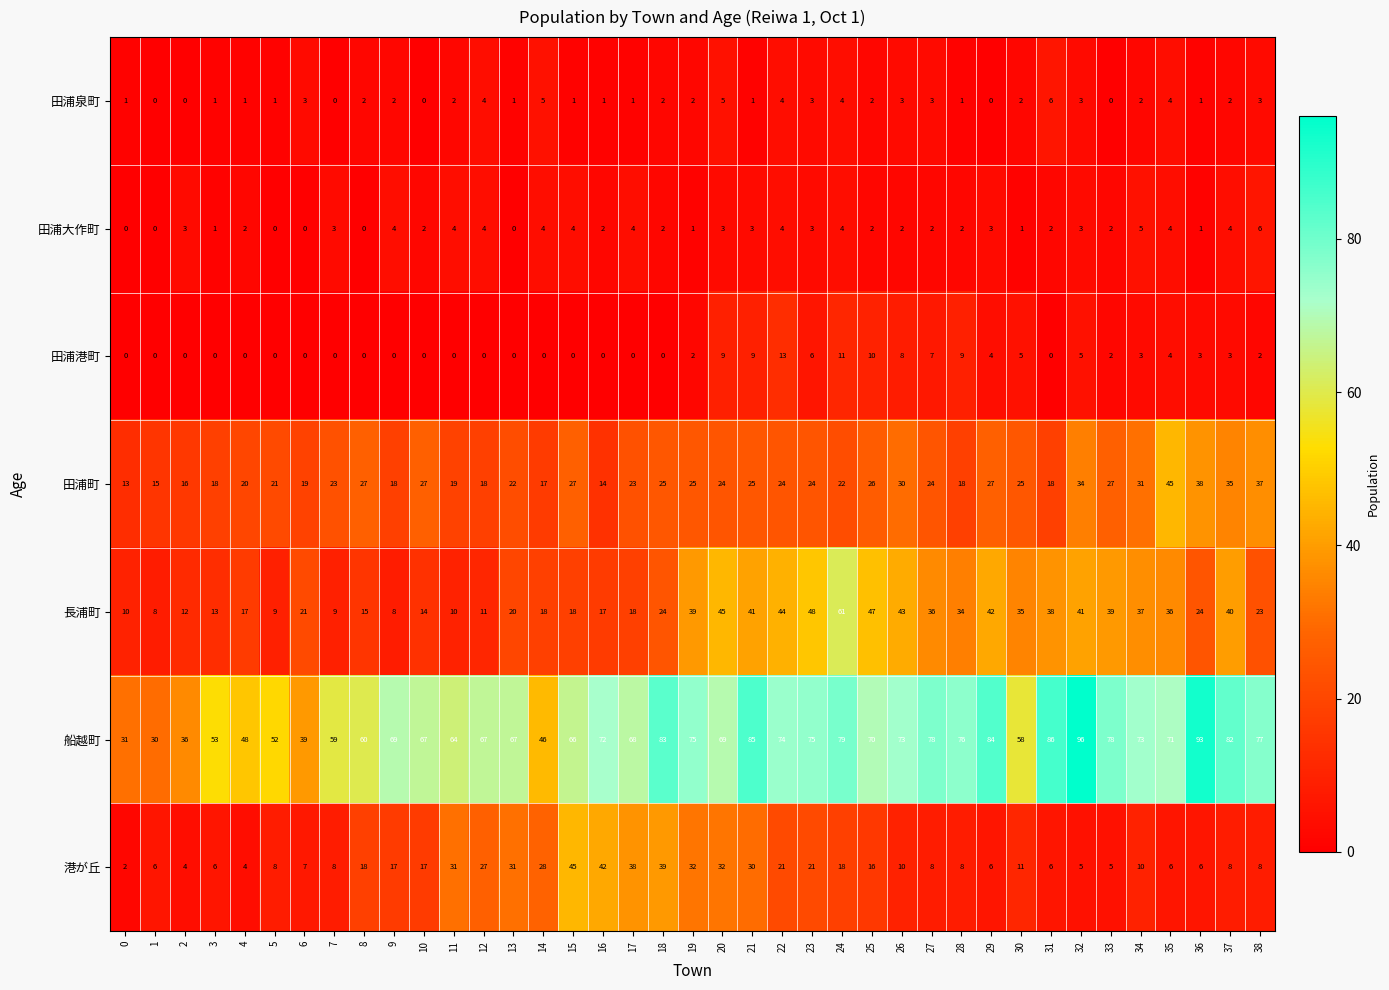

The value of 田浦大作町 at 26 is 2. True or false?

True